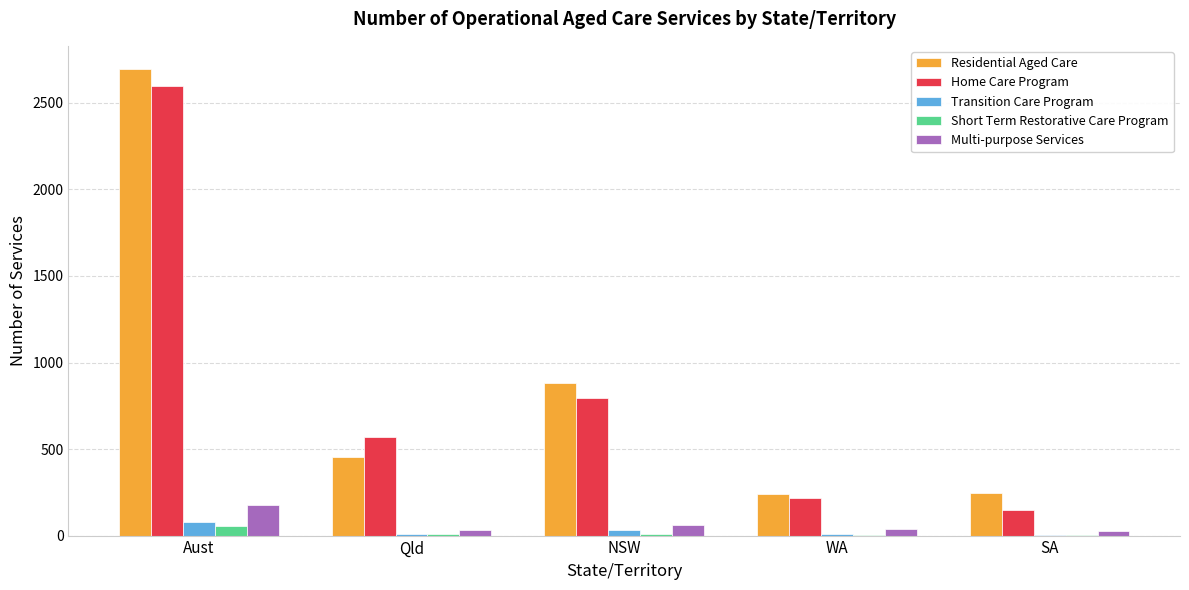

How many groups of bars are there?

5